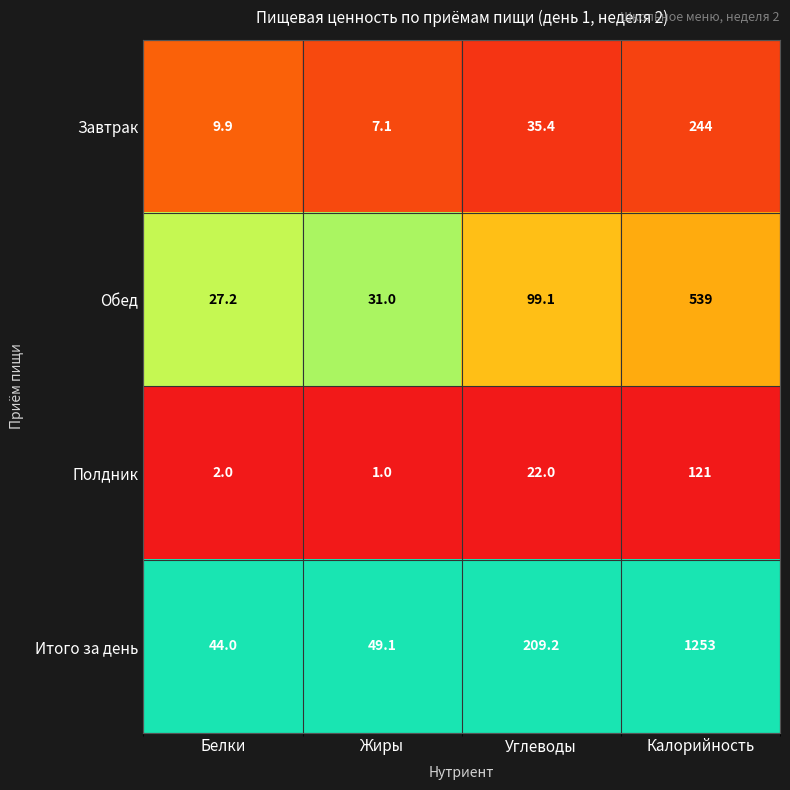

The Обед series shows 99.1 at Углеводы. True or false?

True